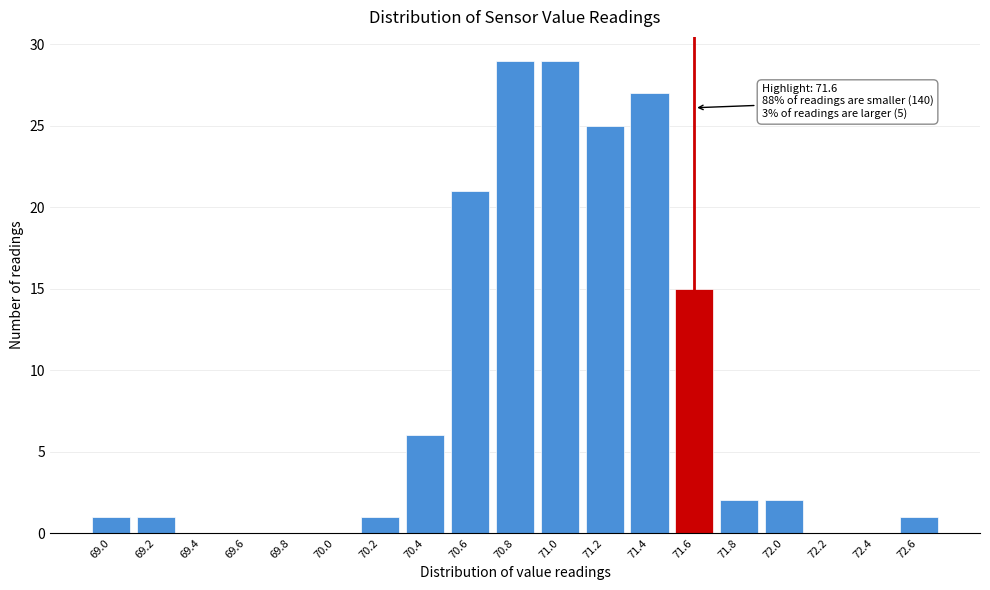

Reading left to right, transcribe all the data shown in this chart.

69.0=1	69.2=1	69.4=0	69.6=0	69.8=0	70.0=0	70.2=1	70.4=6	70.6=21	70.8=29	71.0=29	71.2=25	71.4=27	71.6=15	71.8=2	72.0=2	72.2=0	72.4=0	72.6=1